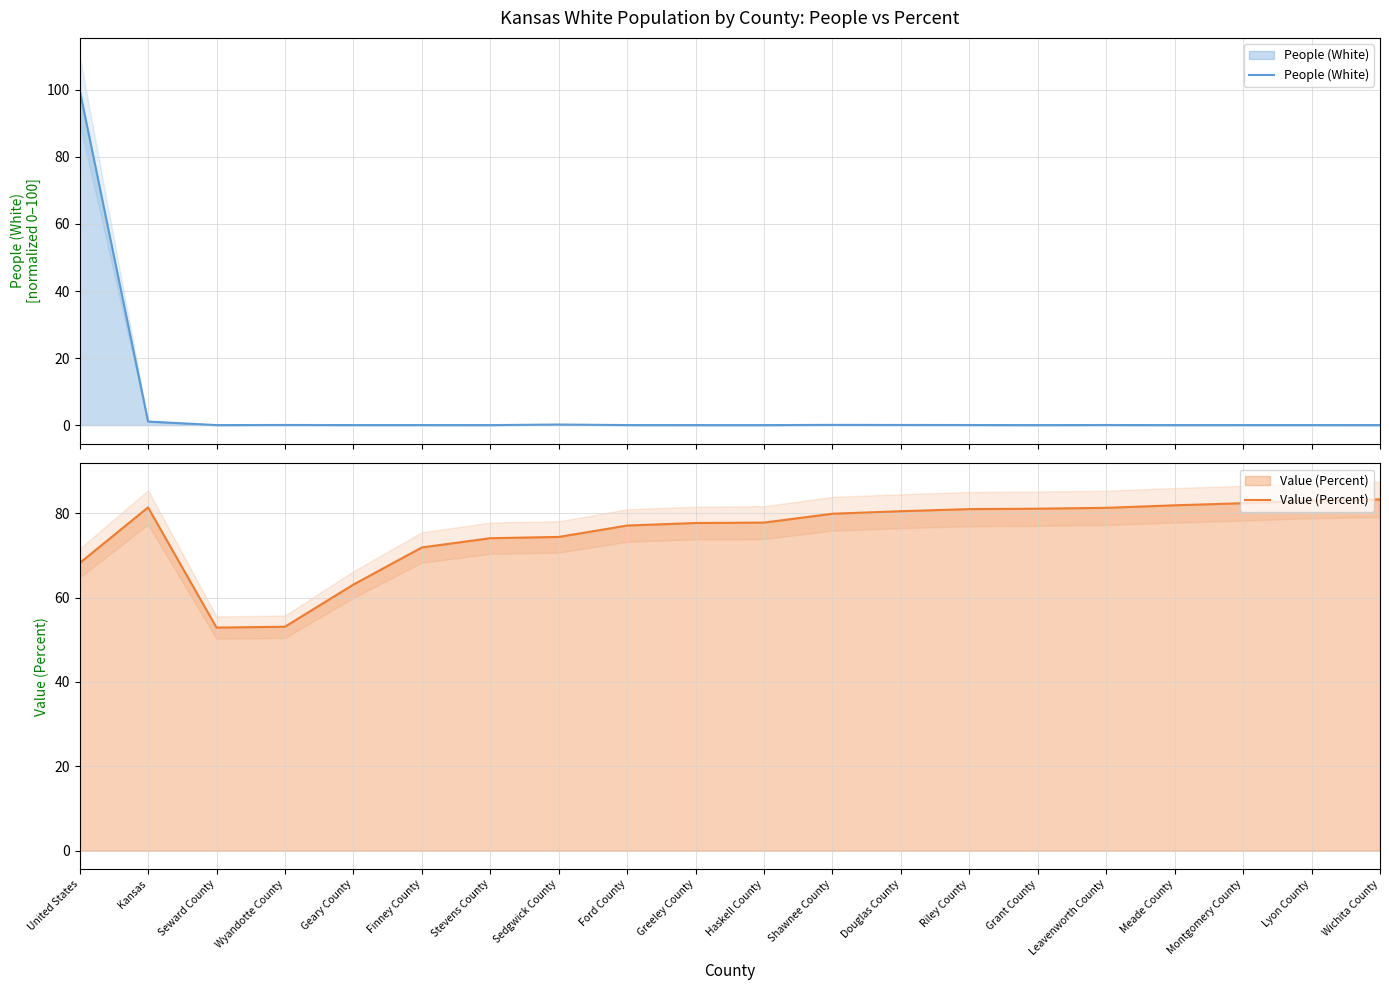

Which has a higher value, Meade County or Finney County?

Finney County